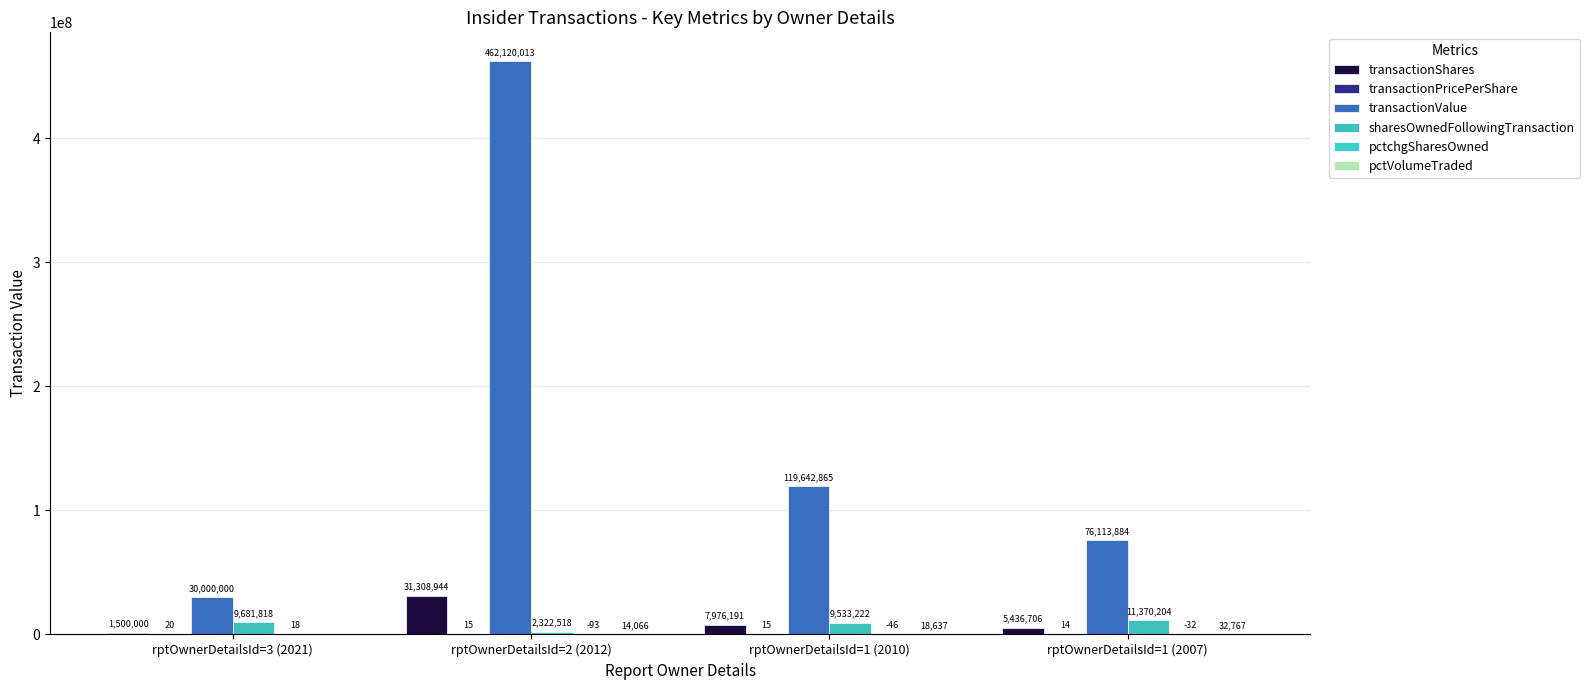

At which category is the sum across all series the highest?

rptOwnerDetailsId=2 (2012)